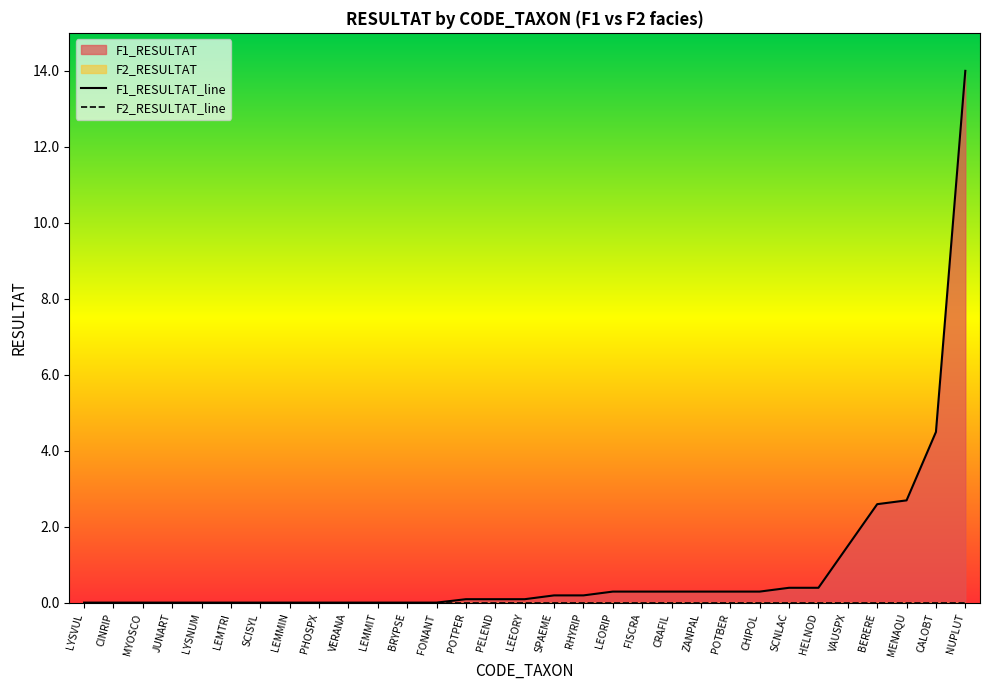

Does the chart have visible grid lines?

No